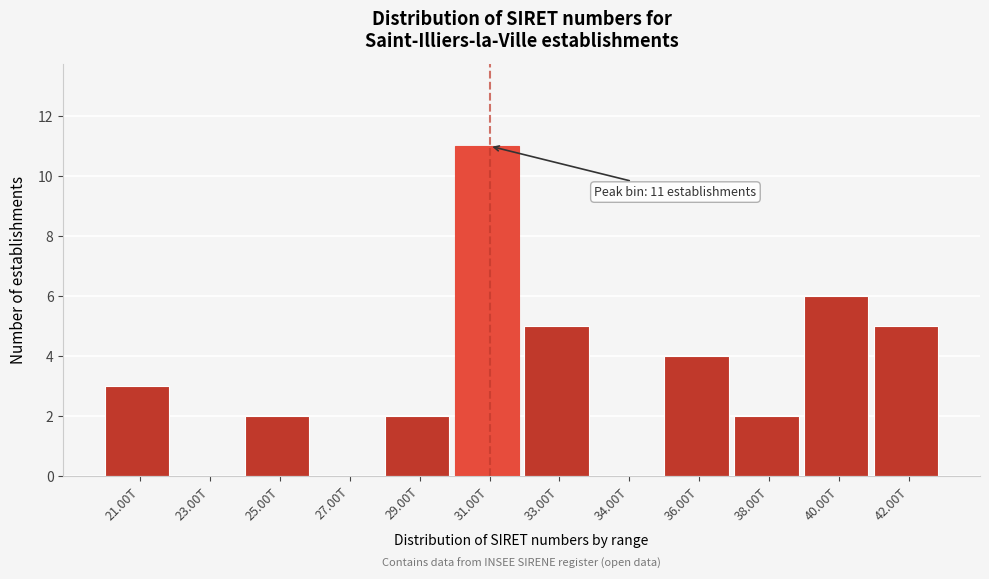

Reading left to right, what are all the values shown in this chart?

21.00T=3	23.00T=0	25.00T=2	27.00T=0	29.00T=2	31.00T=11	33.00T=5	34.00T=0	36.00T=4	38.00T=2	40.00T=6	42.00T=5